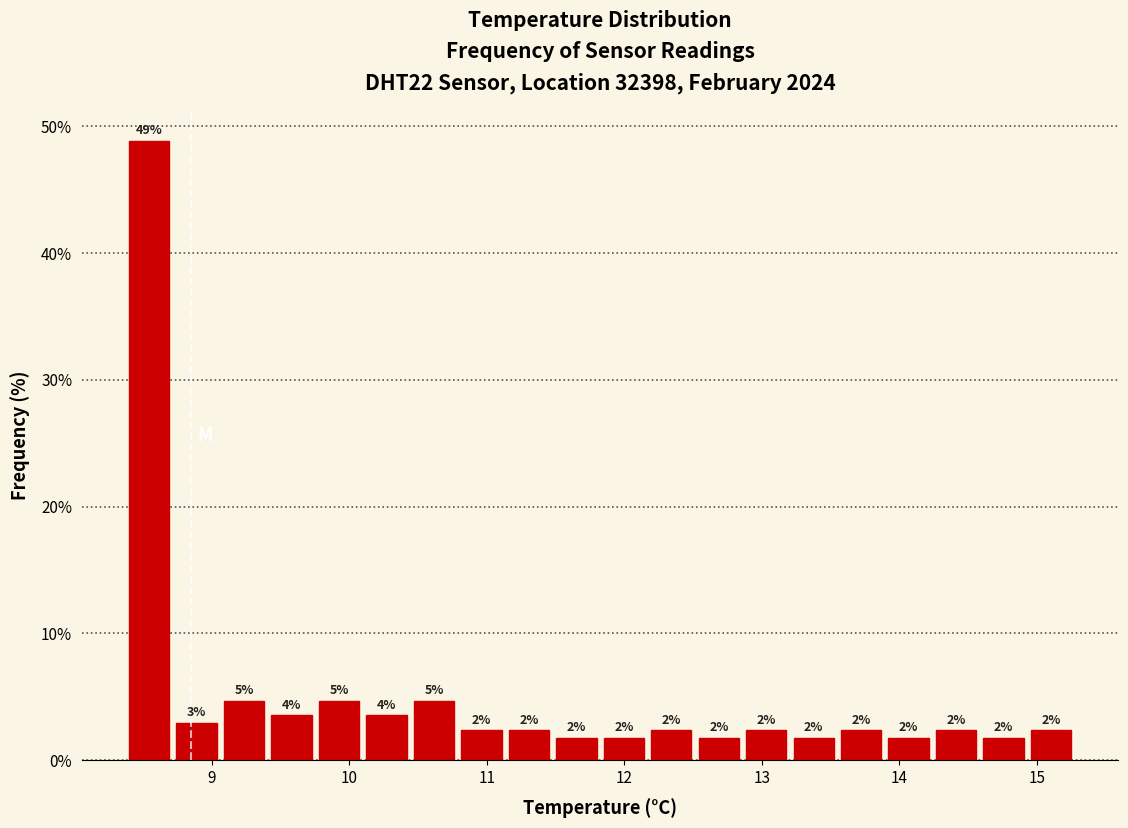

Read against the x-axis, roughly where is the centre of the tallest bar?

8.5